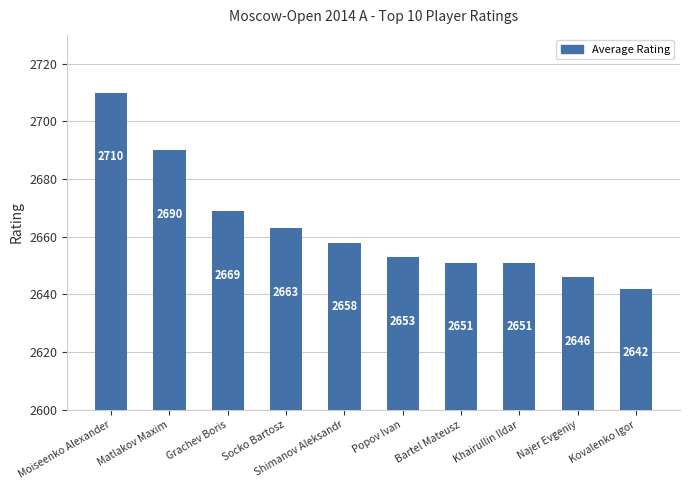

What is the value of the 9th bar from the left?

2646